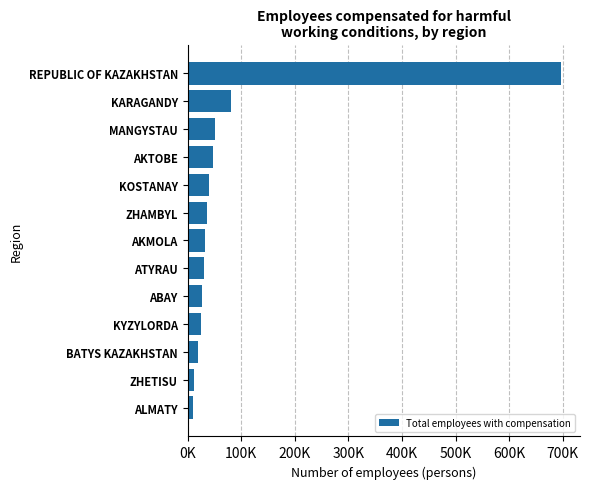

Where is the data nearest to the value 353947?

KARAGANDY